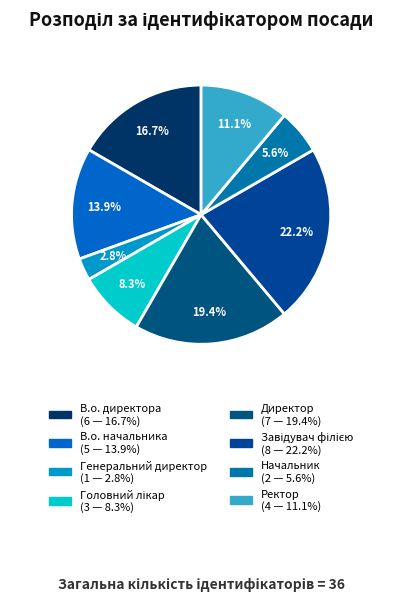

How many slices are in this pie chart?

8